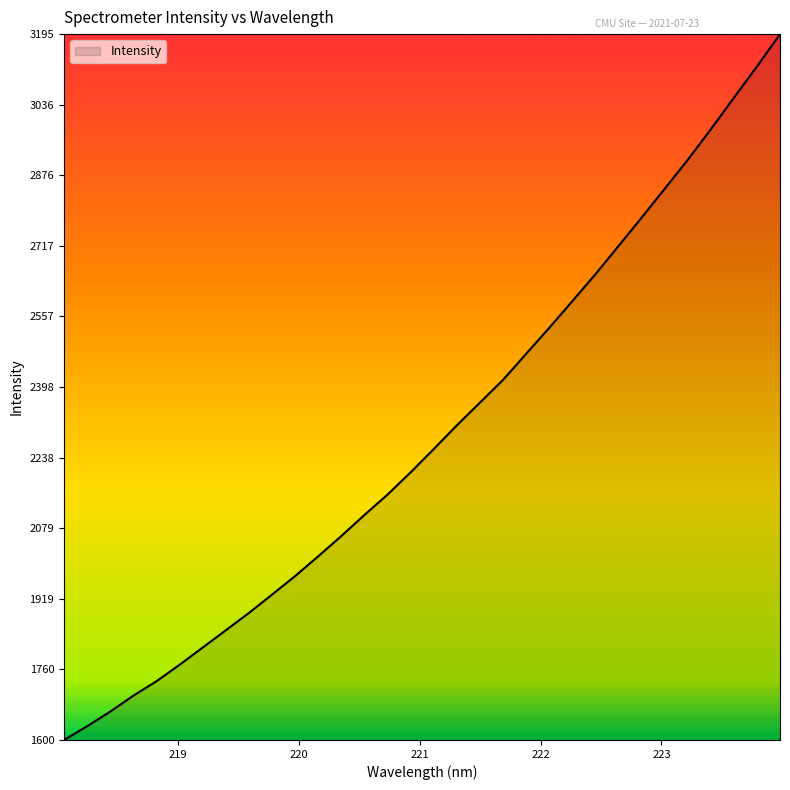

Does the chart have visible grid lines?

No